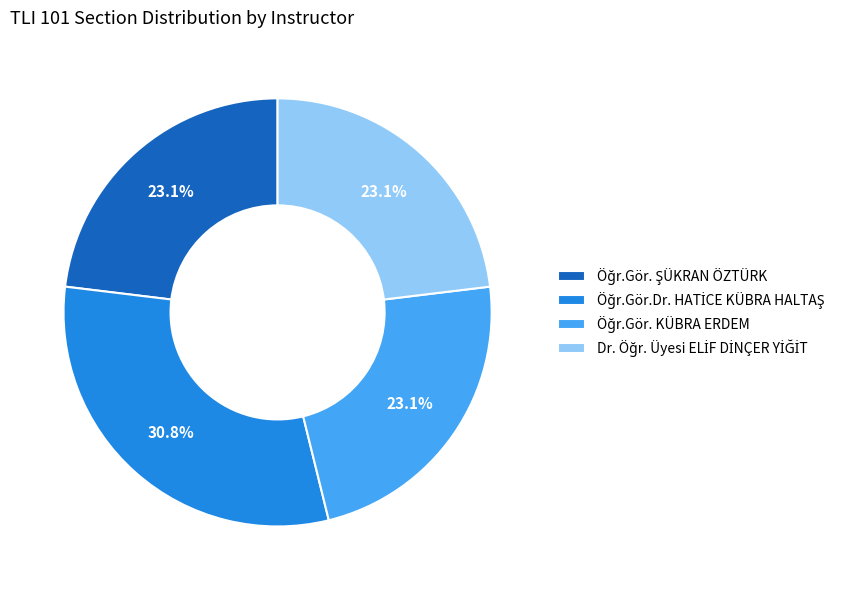

Does any single category account for the majority?

No